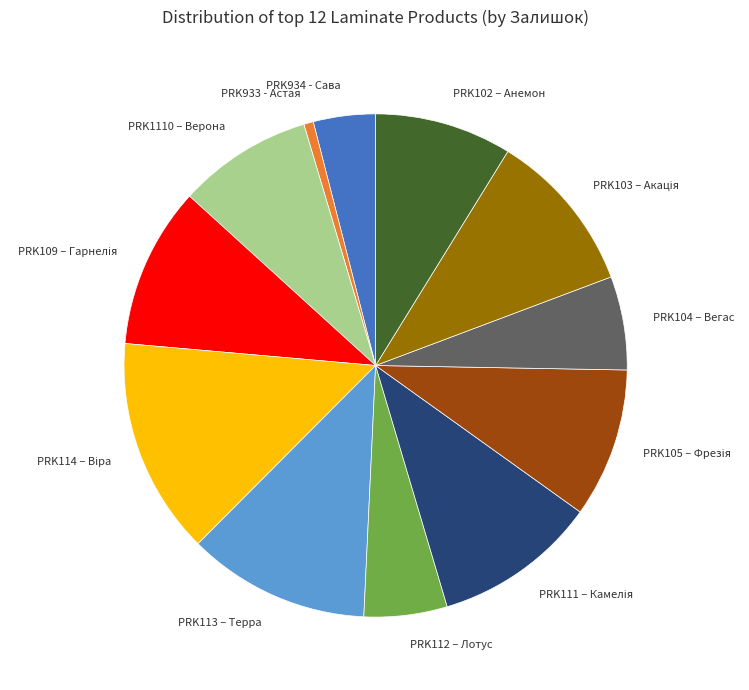

Is there a majority slice in this chart?

No